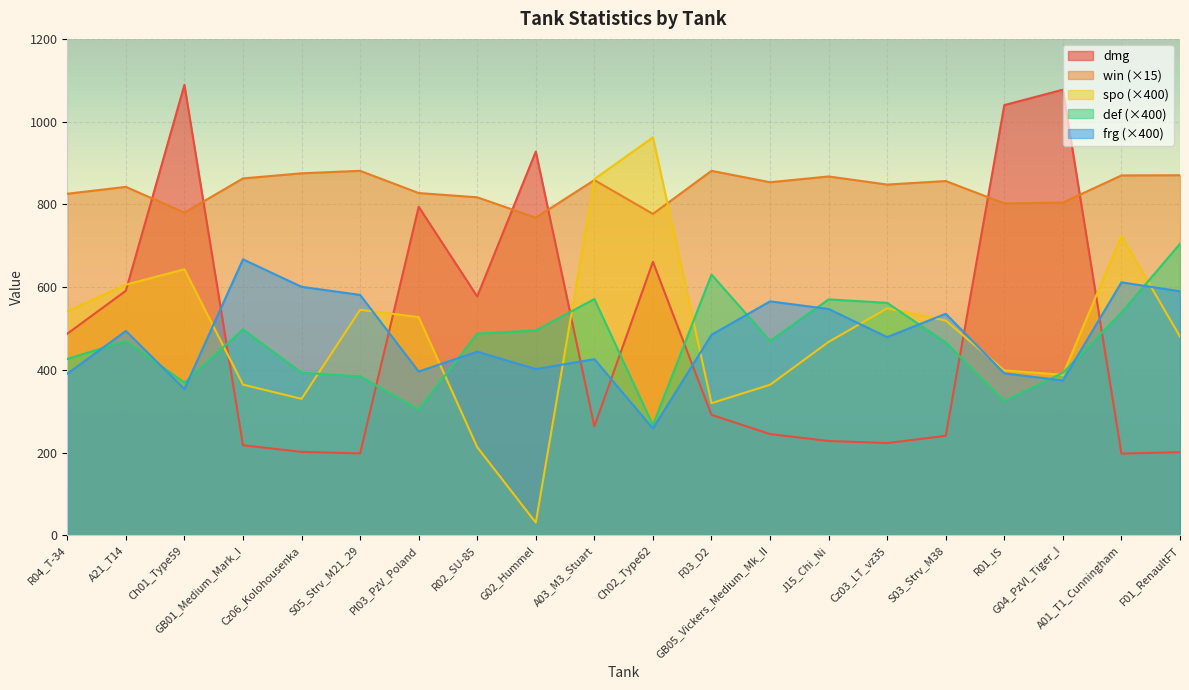

What is the value of the win point at the 10th from the left?

858.8